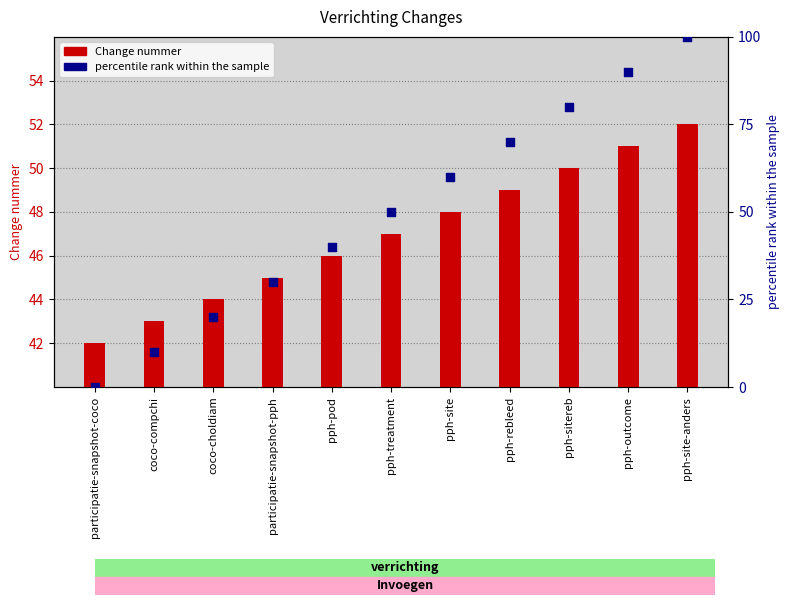

What are all the series names shown in the legend?

Change nummer, percentile rank within the sample